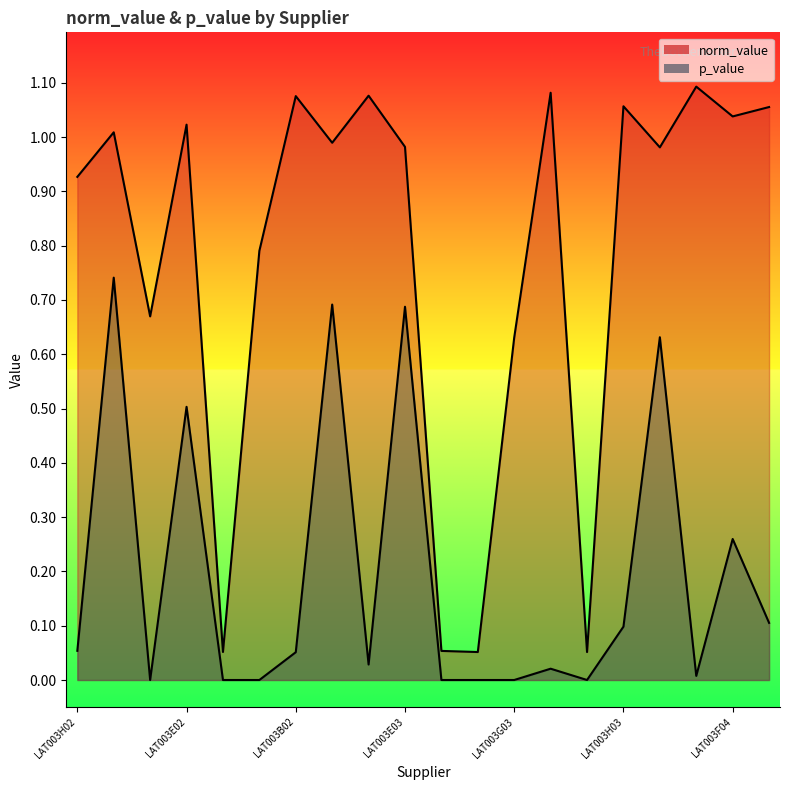

True or false: norm_value and p_value cross at least once.

False